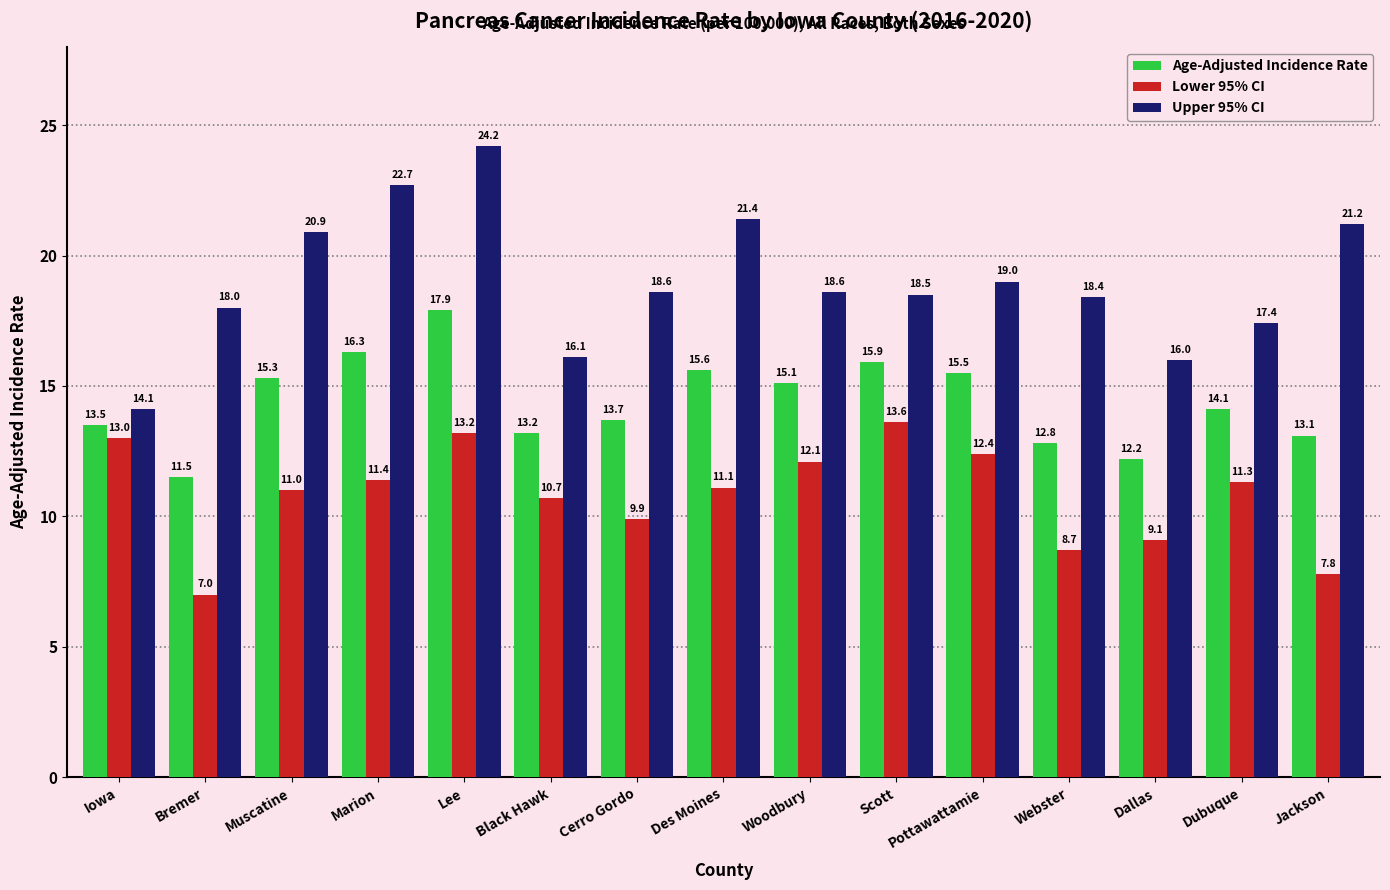

What is the label of the 9th bar from the left?

Woodbury